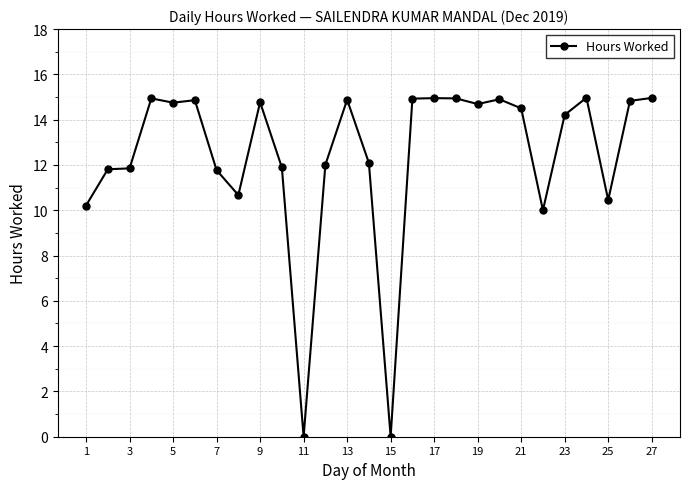

What is the greatest value displayed?

15.0